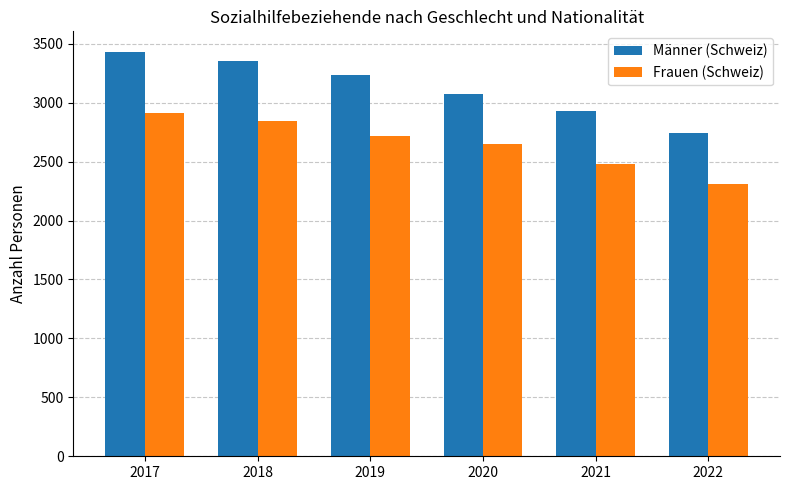

The Frauen (Schweiz) series shows 2646 at 2020. True or false?

True